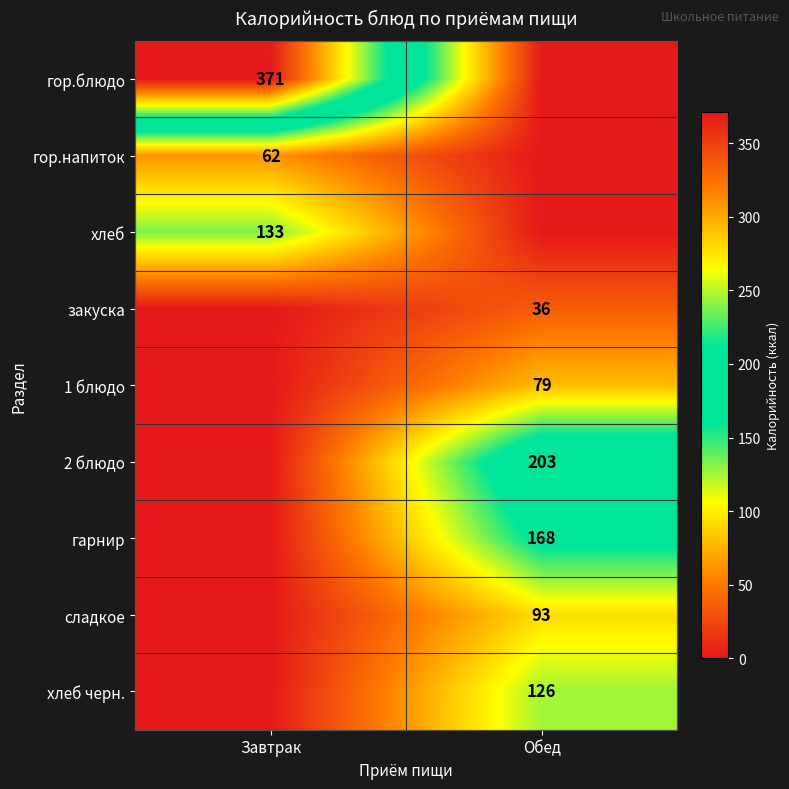

The гор.блюдо series shows 142 at Завтрак. True or false?

False